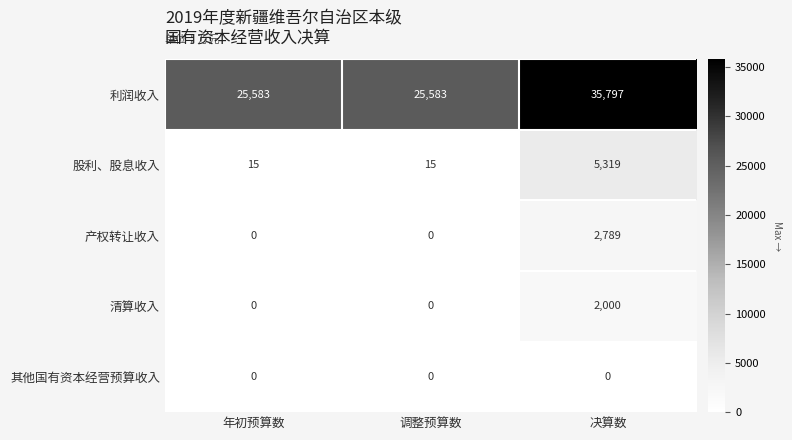

How many data points does each series have?

3